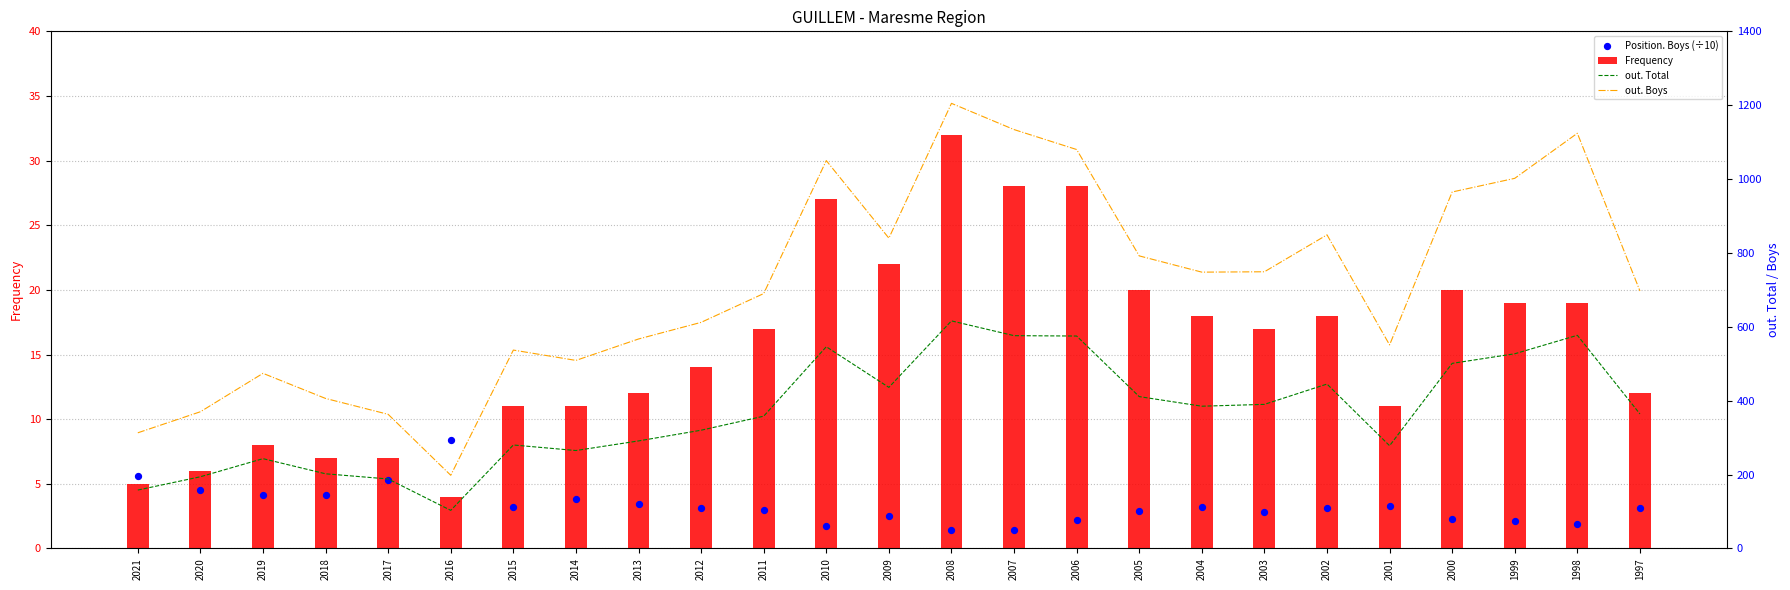

What is the total value across all series at 2014?

788.8